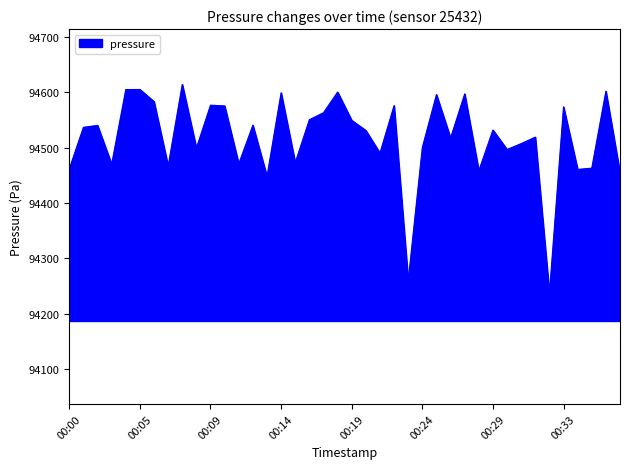

What is the smallest value displayed?

94236.8